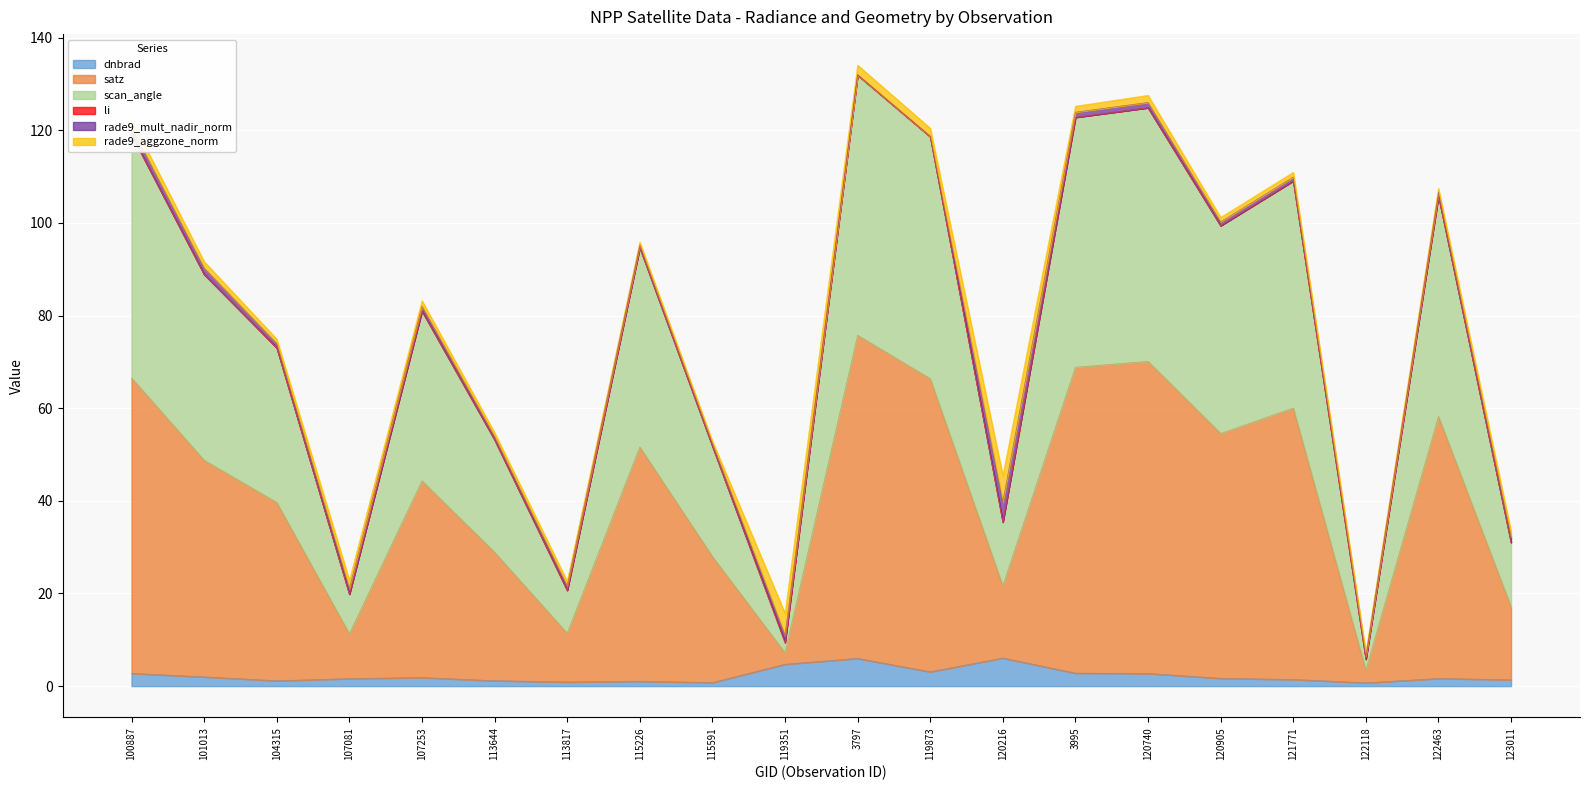

True or false: satz and dnbrad cross at least once.

False